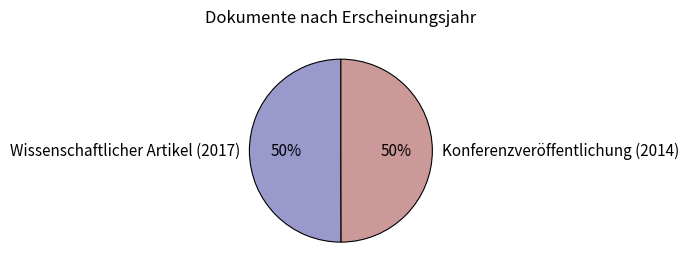

To the nearest percent, what portion does Konferenzveröffentlichung (2014) represent?

50%